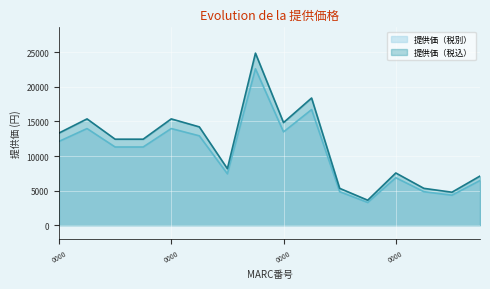

How many lines are shown in the chart?

2